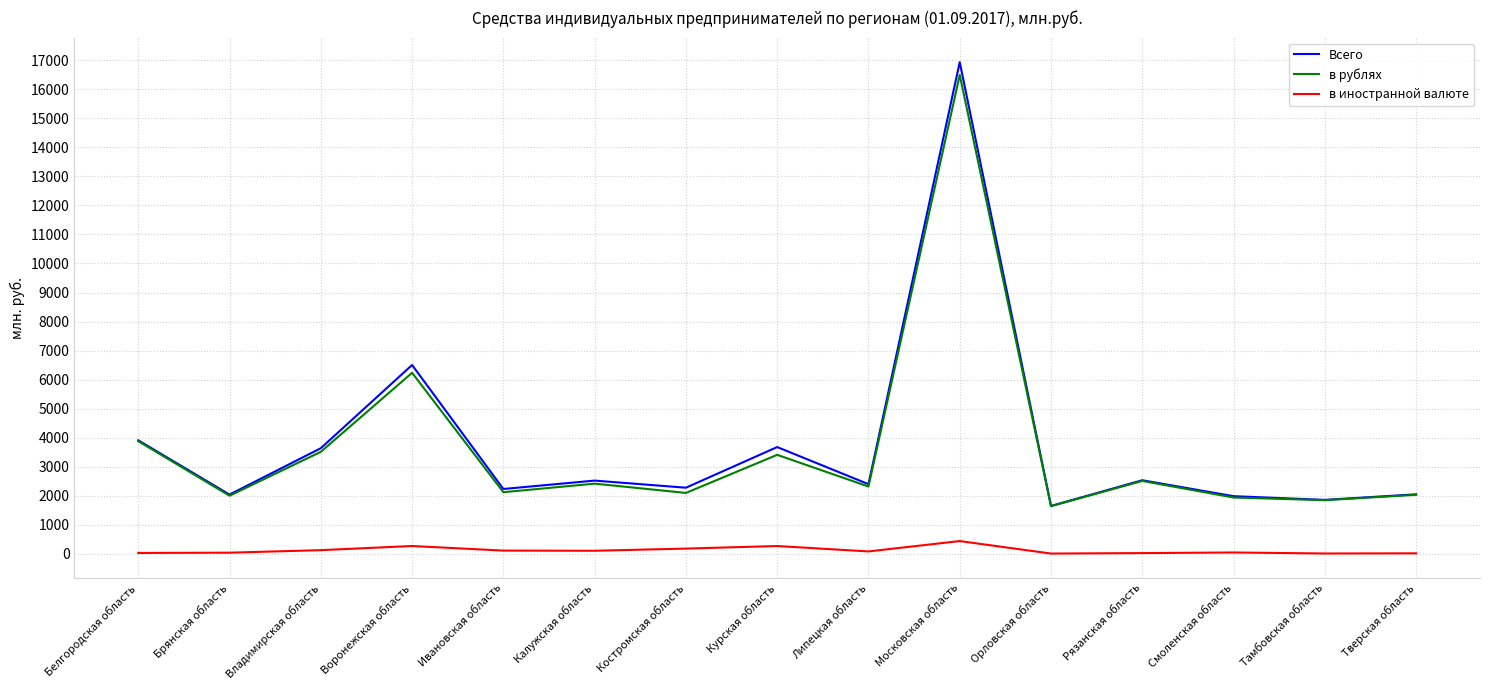

What is the highest value of the в рублях series?

16495